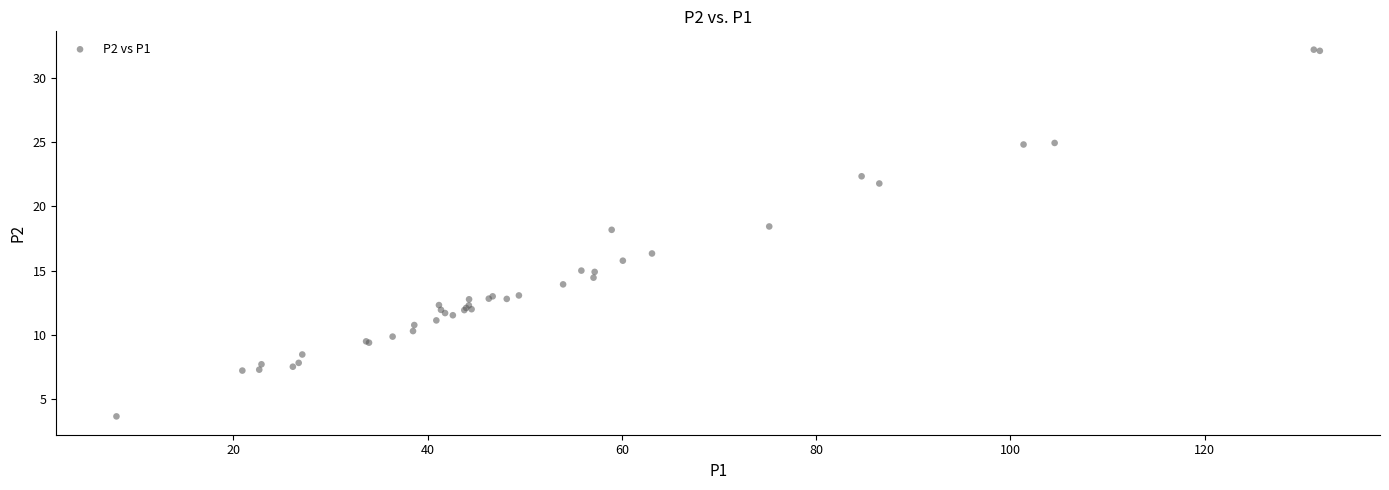

What Y value in the scatter plot is closest to 17?

16.3